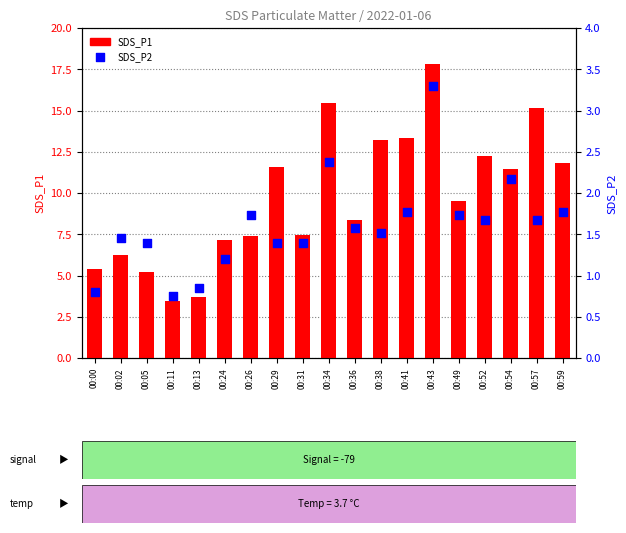

What is the total value across all series at 00:59?

13.6